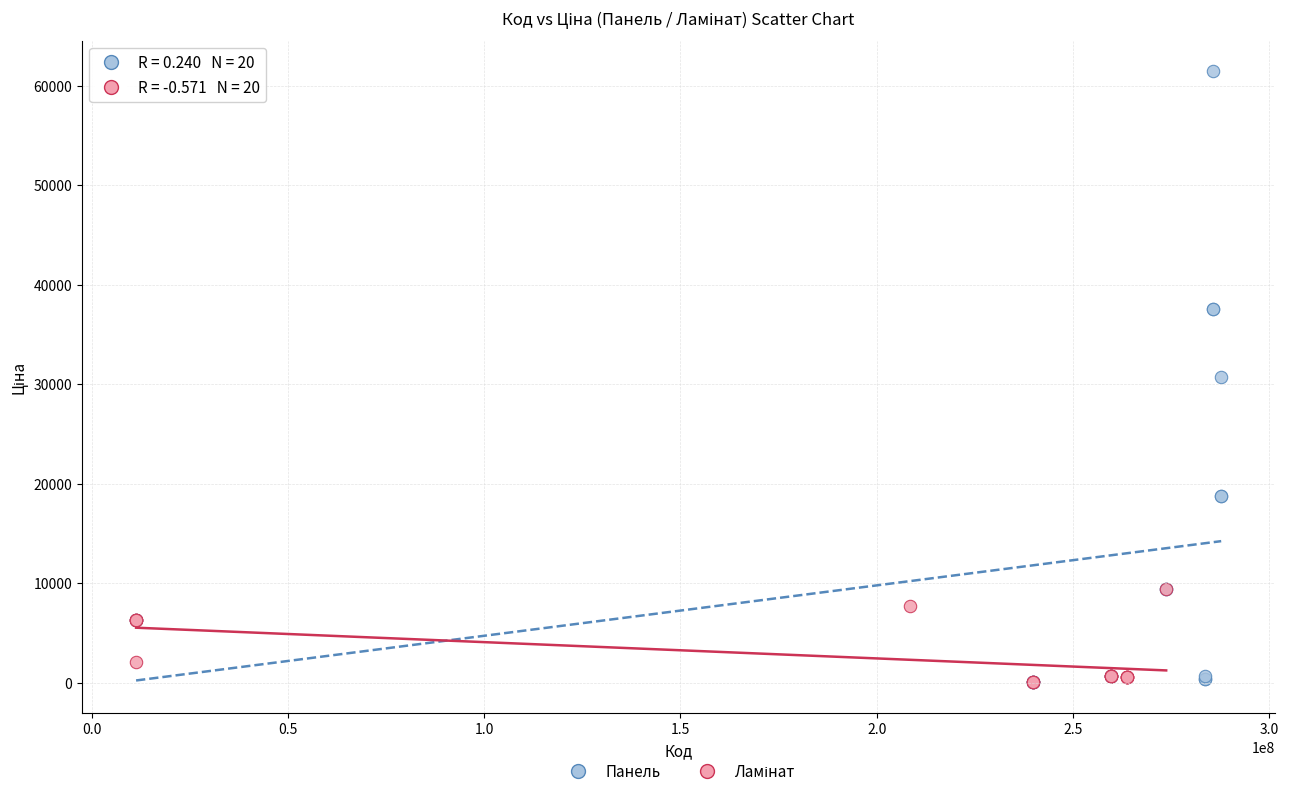

Which series reaches the maximum Y coordinate?

Панель